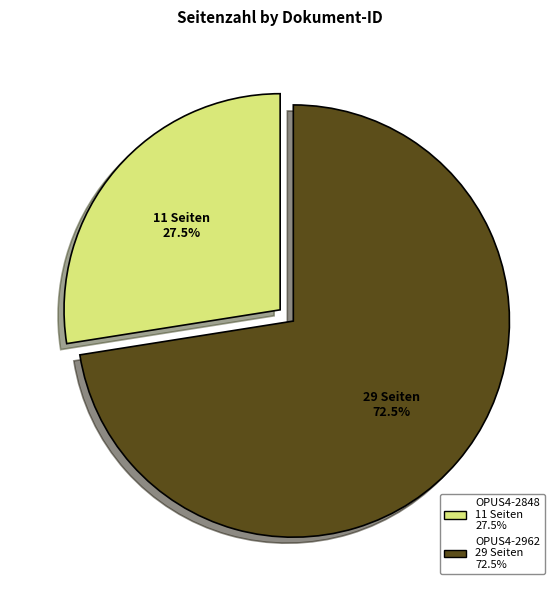

Does OPUS4-2848 represent more than half of the total?

No